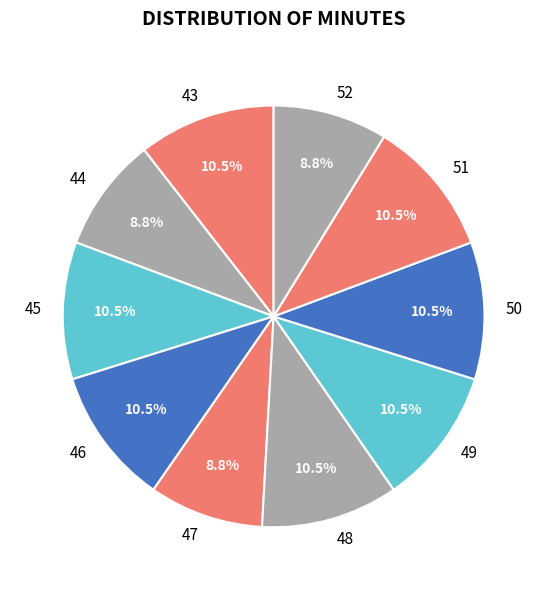

Does 45 account for over 50% of the chart?

No